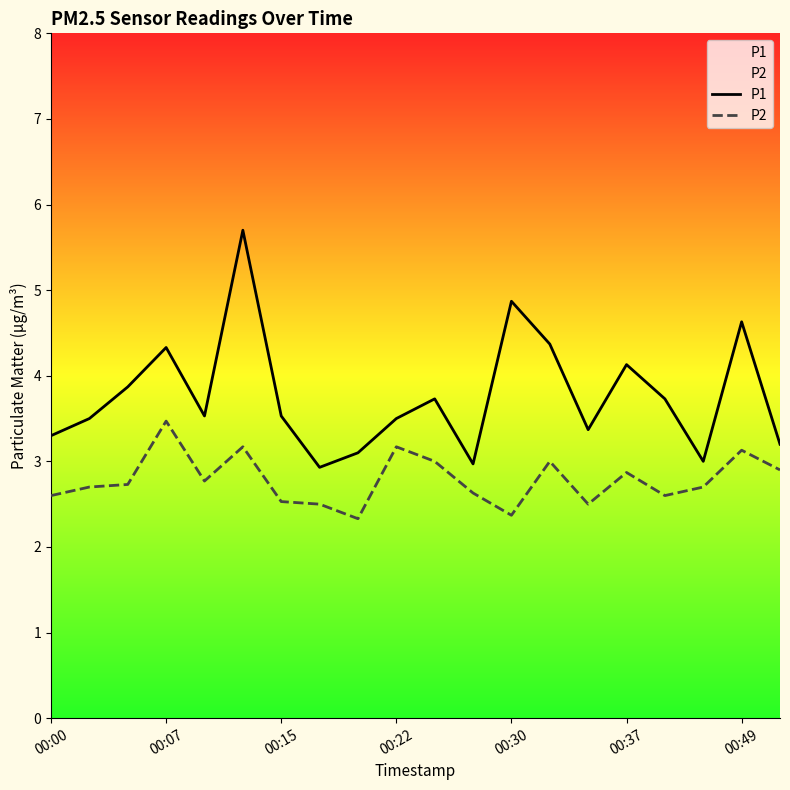

True or false: P1 has more than 0 interior local peaks.

True